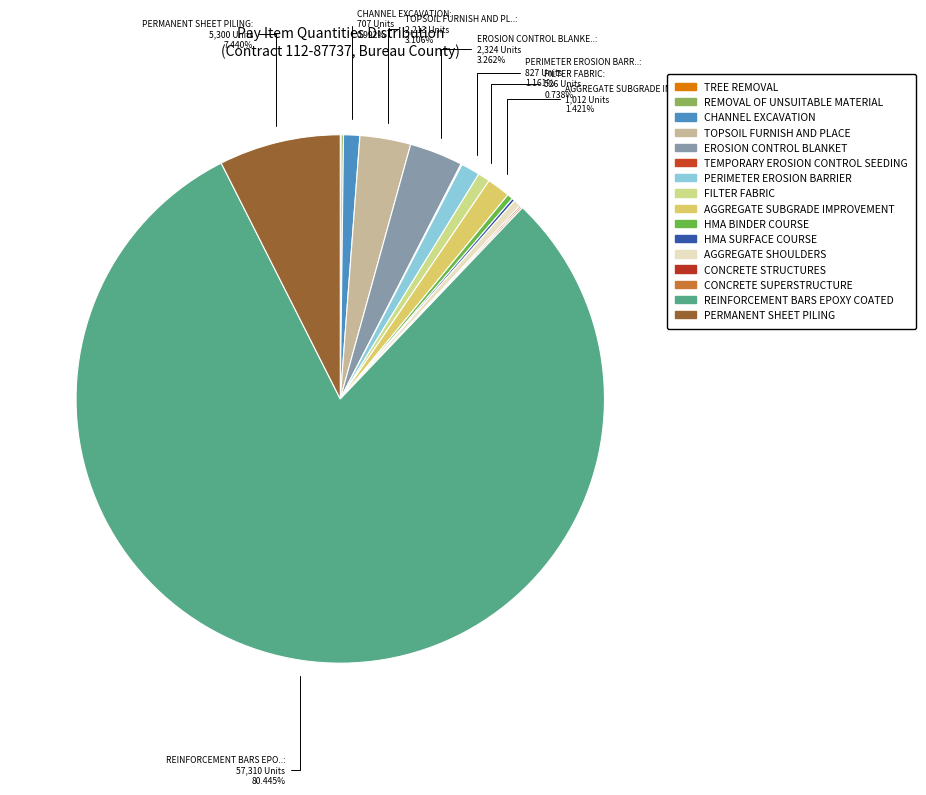

Count the number of slices in the pie.

16